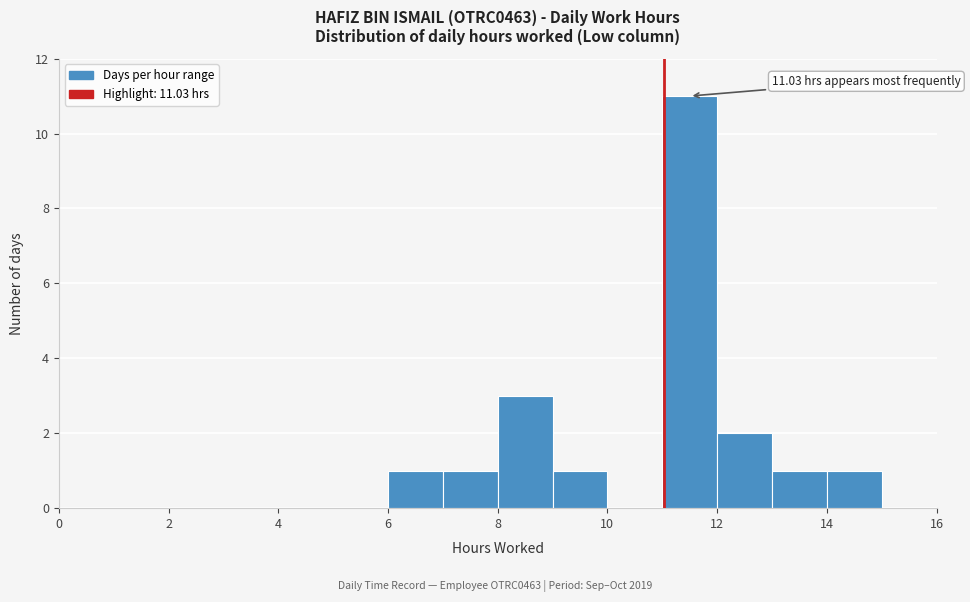

Over which range of the x-axis is the bar tallest?

11 to 12